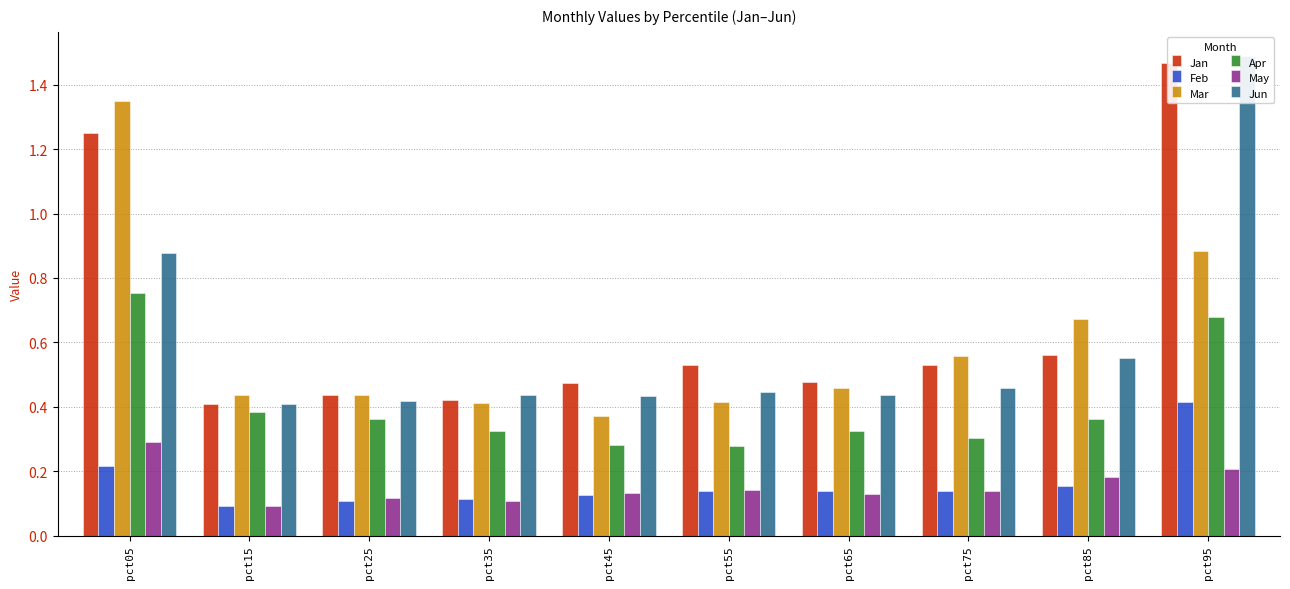

Which series has the widest spread of values?

Jun